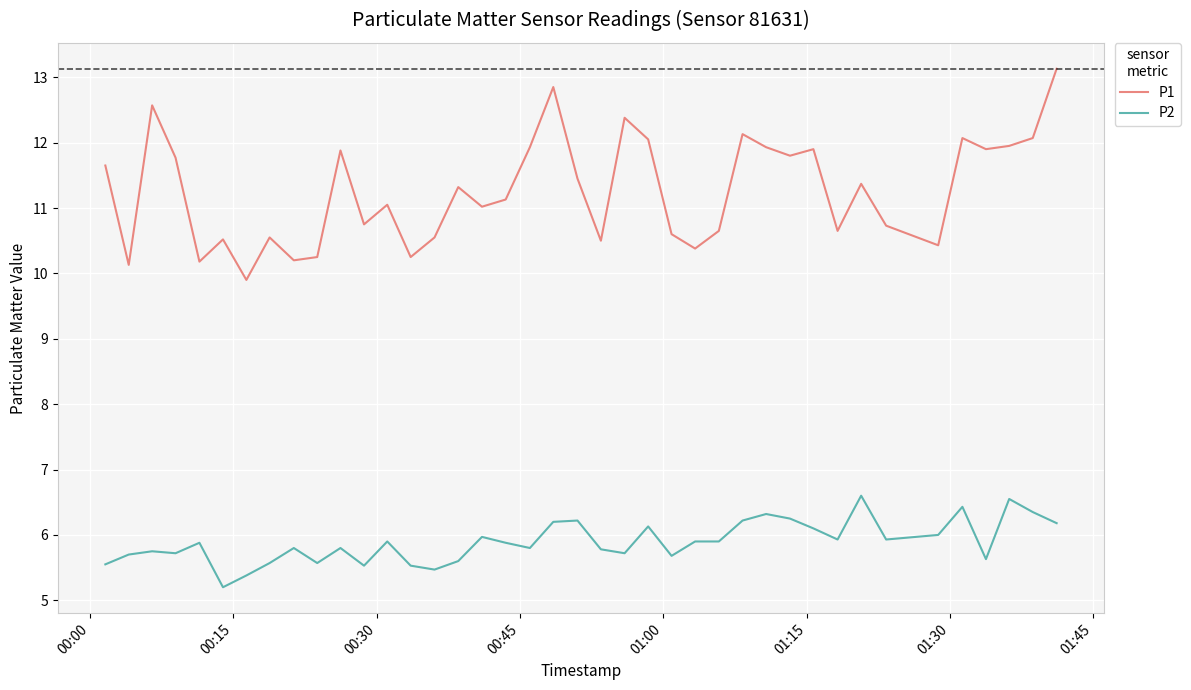

Rank the series by their average value, from highest to lowest.

P1, P2